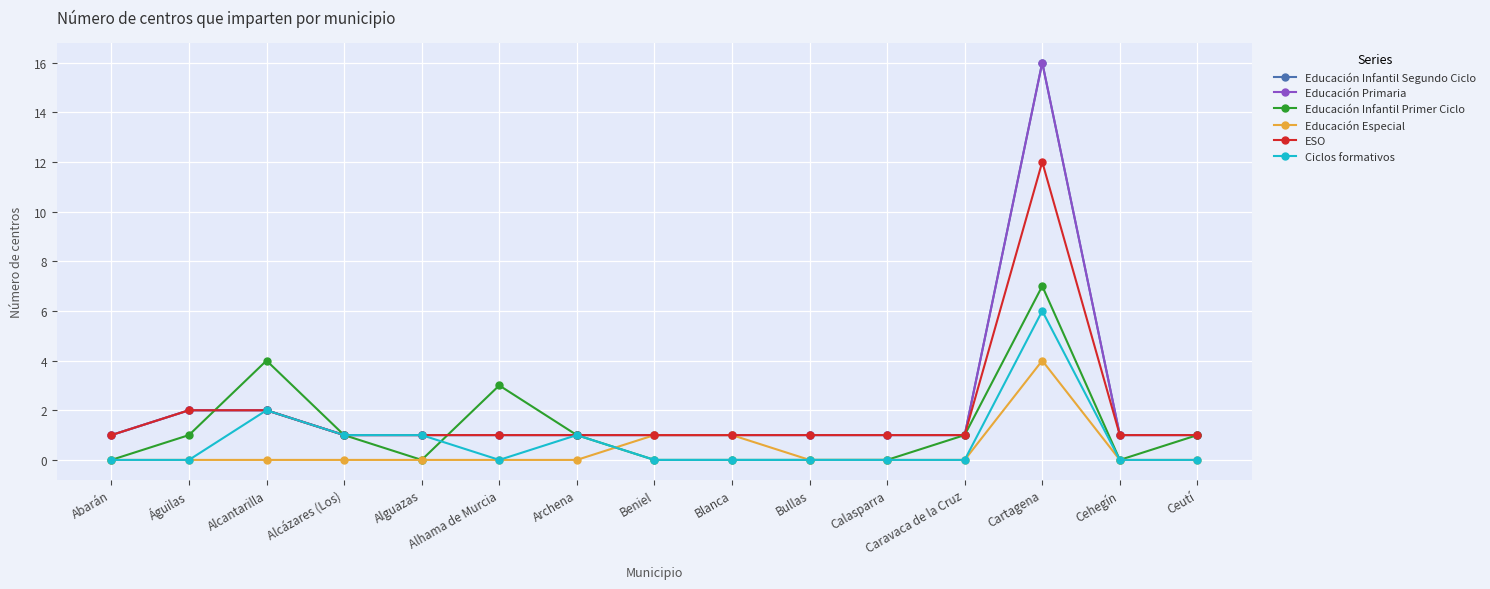

At Alhama de Murcia, list the series in order from largest to smallest.

Educación Infantil Primer Ciclo, Educación Infantil Segundo Ciclo, Educación Primaria, ESO, Educación Especial, Ciclos formativos